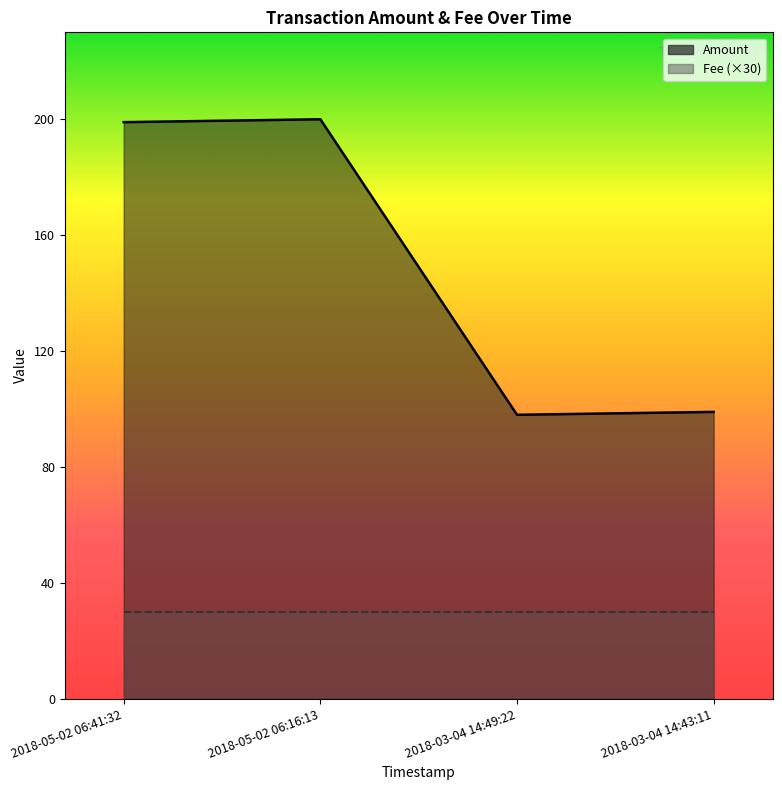

At which category does the chart reach its minimum across all series?

2018-03-04 14:49:22